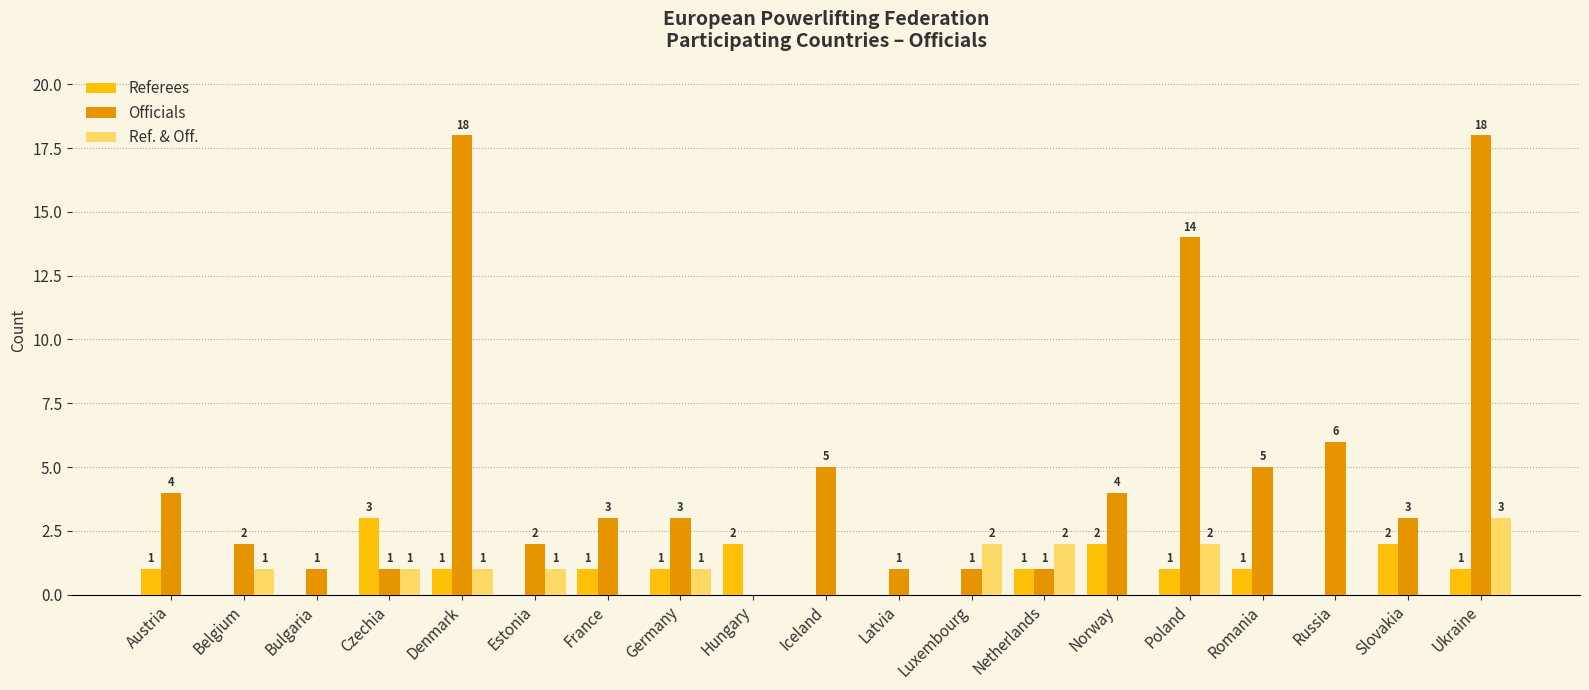

The value of Officials at Iceland is 5. True or false?

True